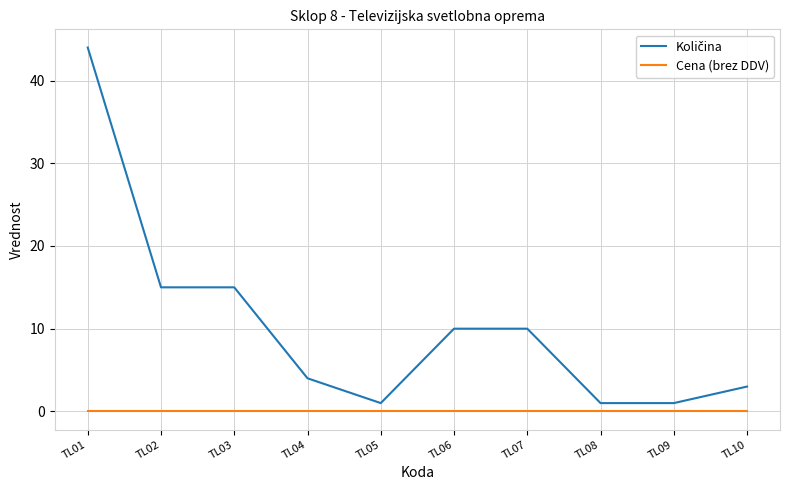

What is the greatest value displayed?

44